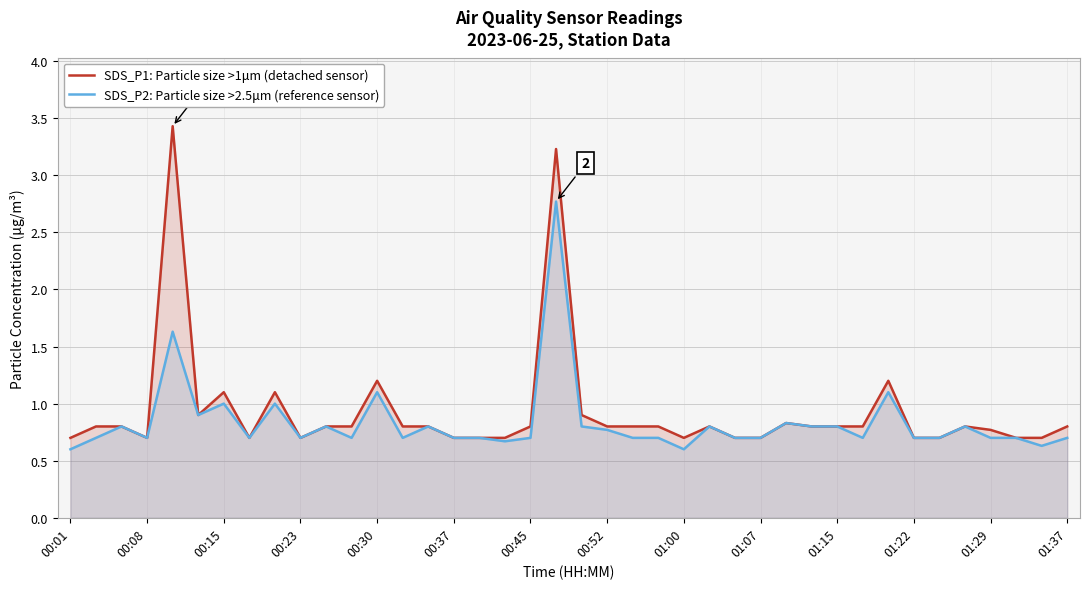

What is the sum of the SDS_P1: Particle size >1μm (detached sensor) values at 00:01 and 26?

1.4